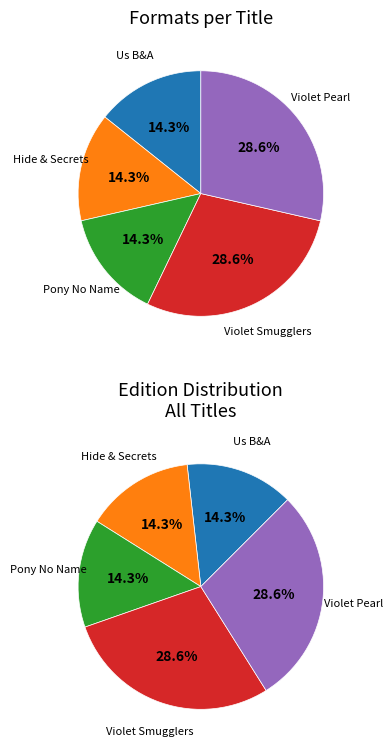

The Violet and the Pearl of the Orient slice represents 29% of the pie. True or false?

True